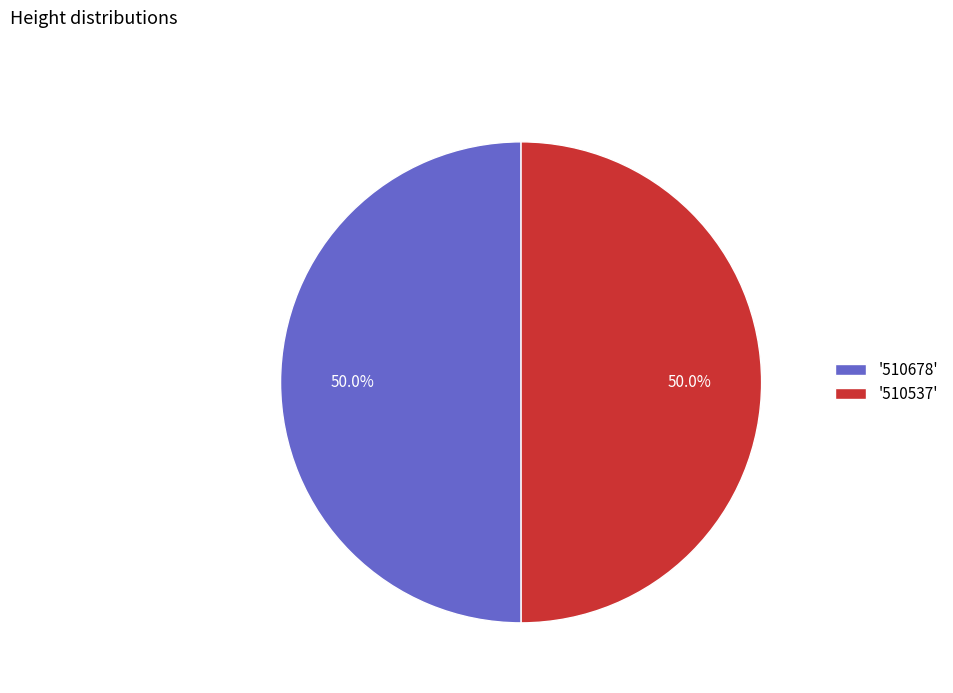

Approximately how many times larger is the value at '510678' compared to '510537'?

1.0